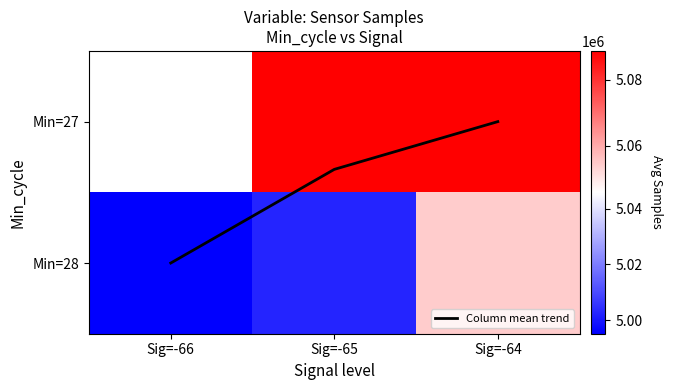

What is the sum of the Min=28 values at Sig=-66 and Sig=-64?

10049402.5